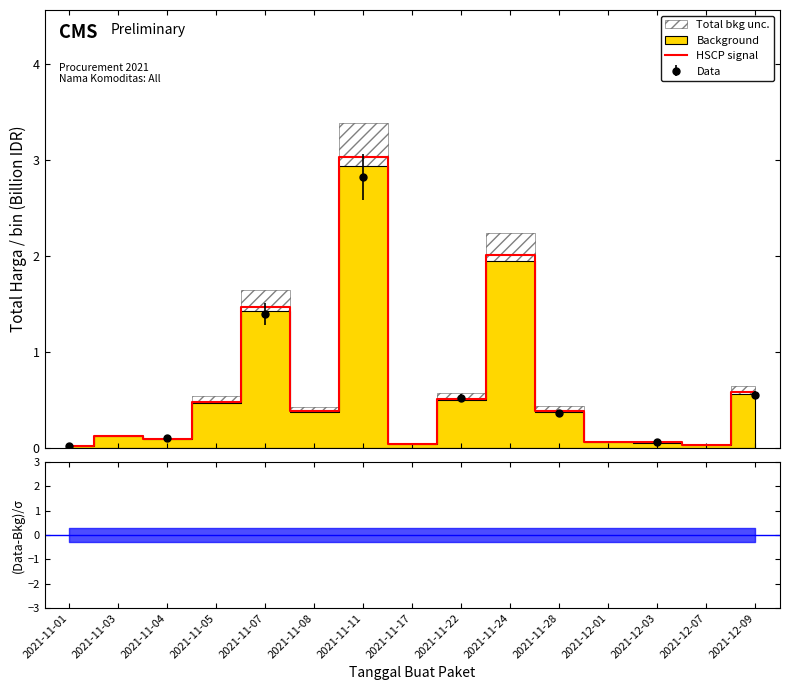

Does the chart have visible grid lines?

No